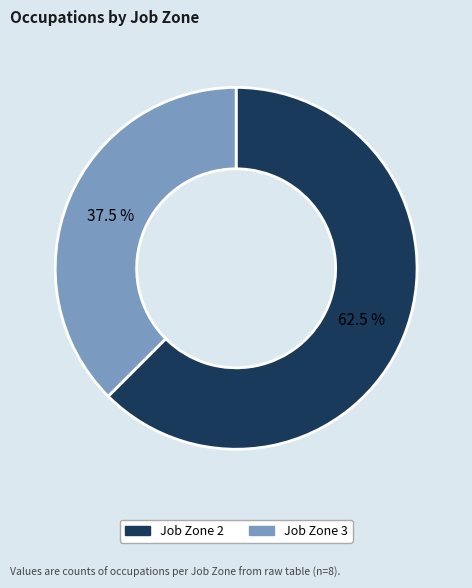

To the nearest percent, what is the difference between the largest and smallest slice percentages?

25%